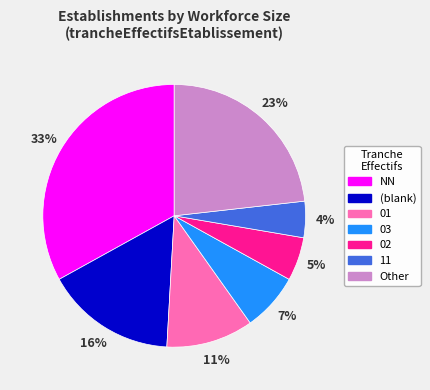

True or false: (blank) accounts for 16% of the total.

True